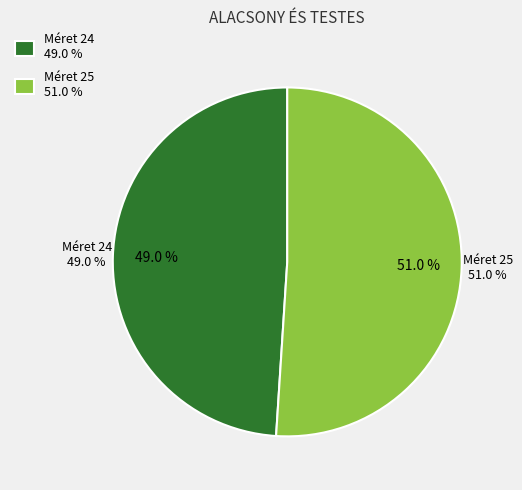

Does 24 account for over 50% of the chart?

No